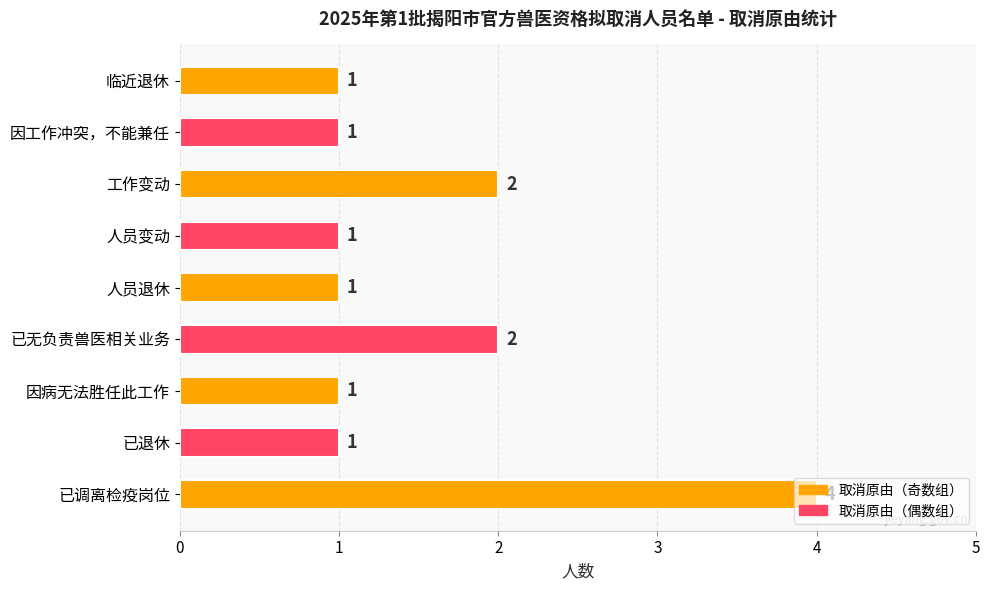

Does the chart contain stacked bars?

No